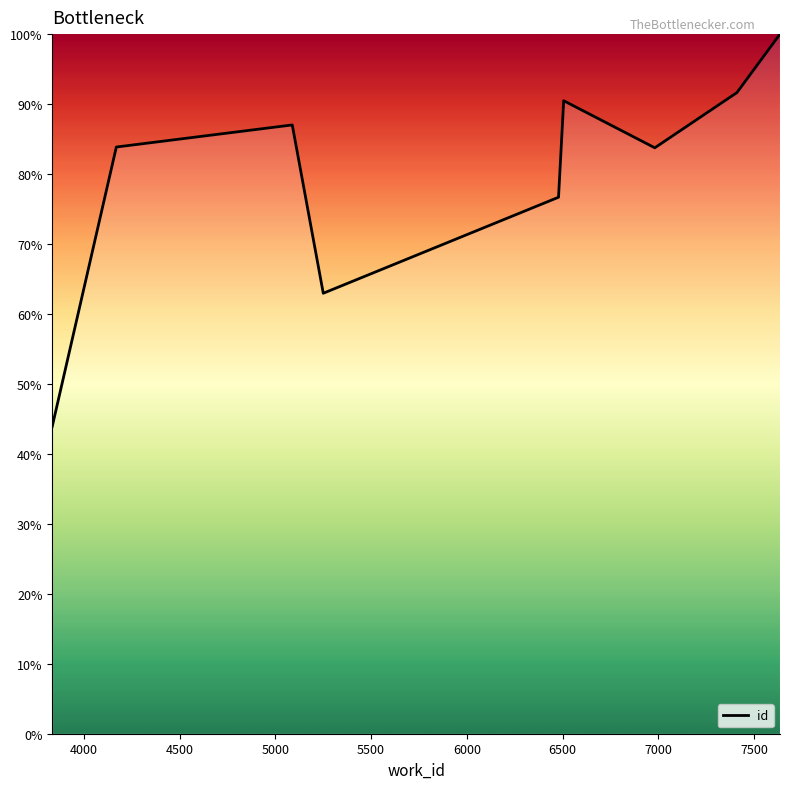

Does the chart have visible grid lines?

No